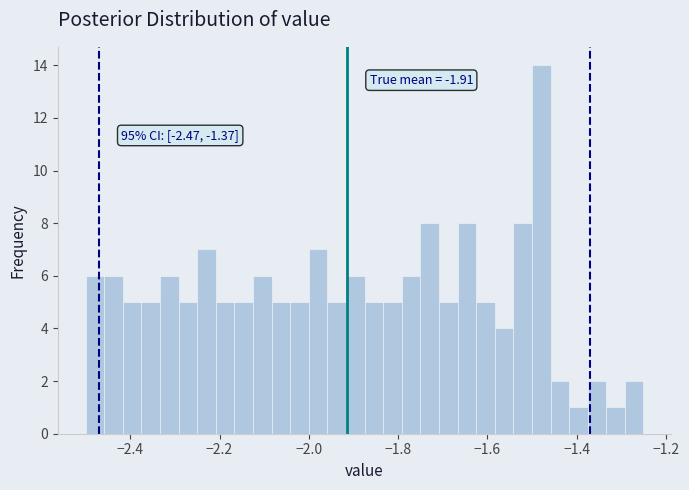

Around what value on the x-axis is the tallest bar? Give the approximate position of its centre, as read against the axis.

-1.48